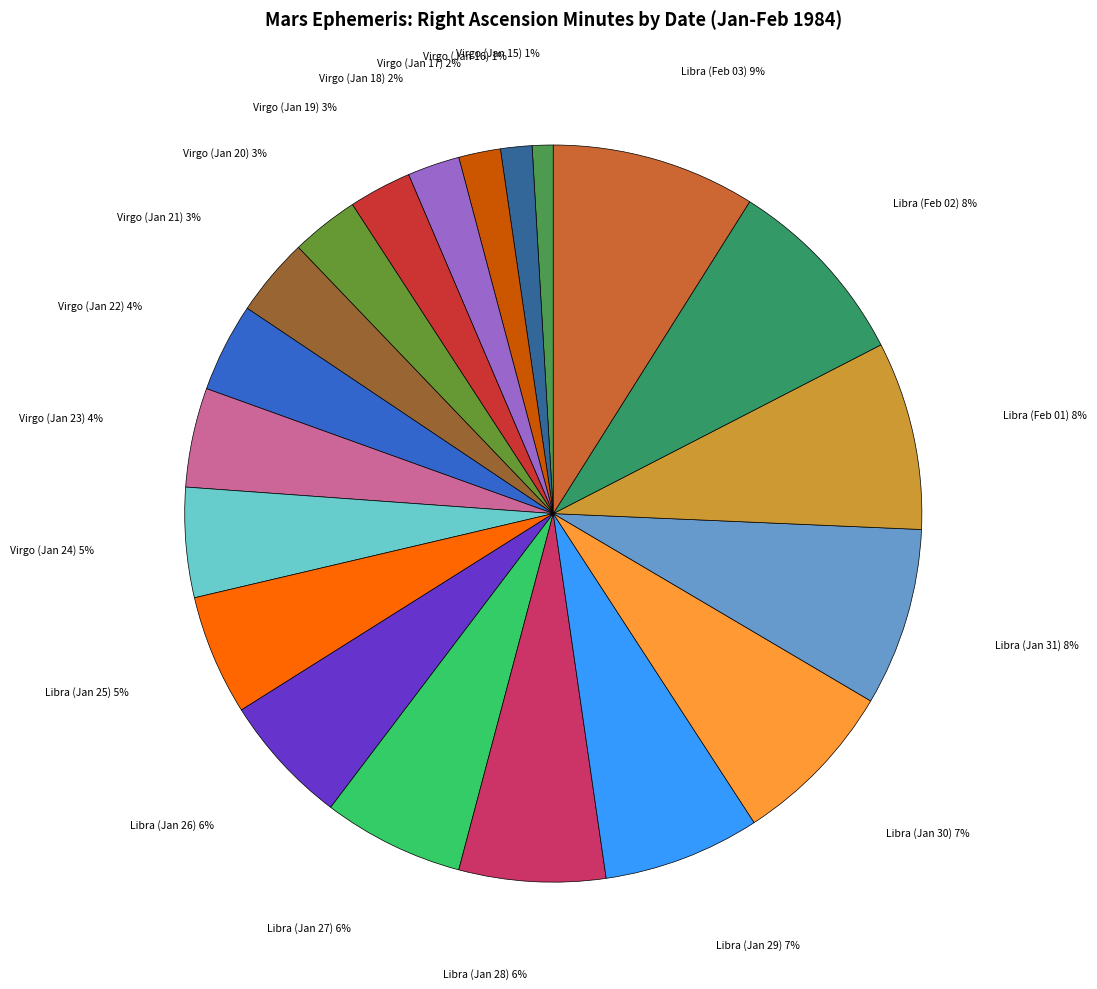

True or false: Virgo (Jan 22) accounts for 4% of the total.

True